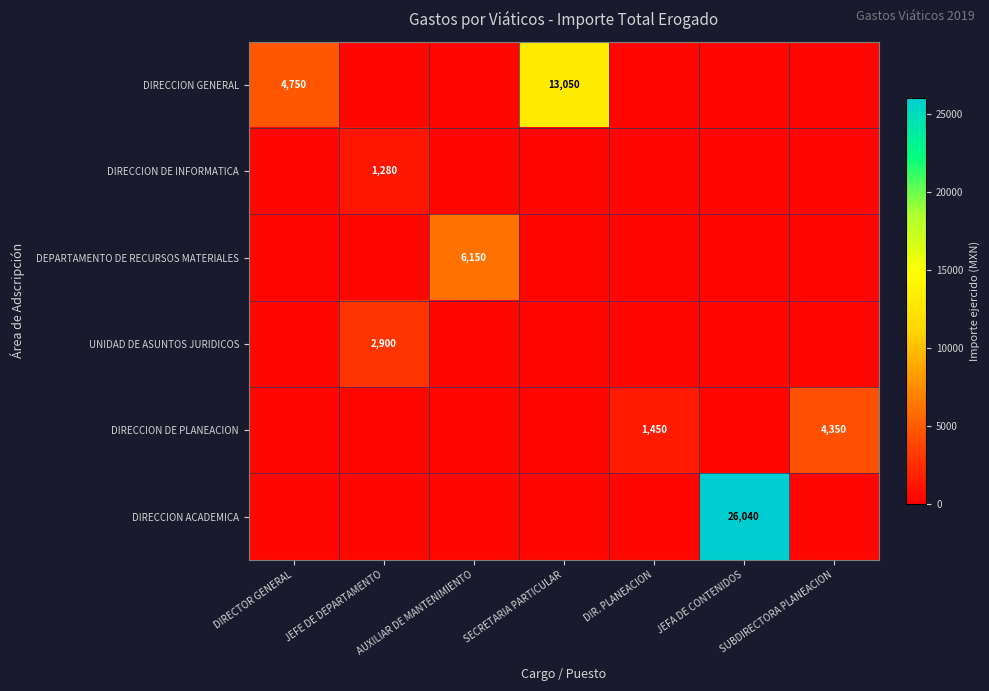

The DIRECCION GENERAL series shows 7337 at SECRETARIA PARTICULAR. True or false?

False